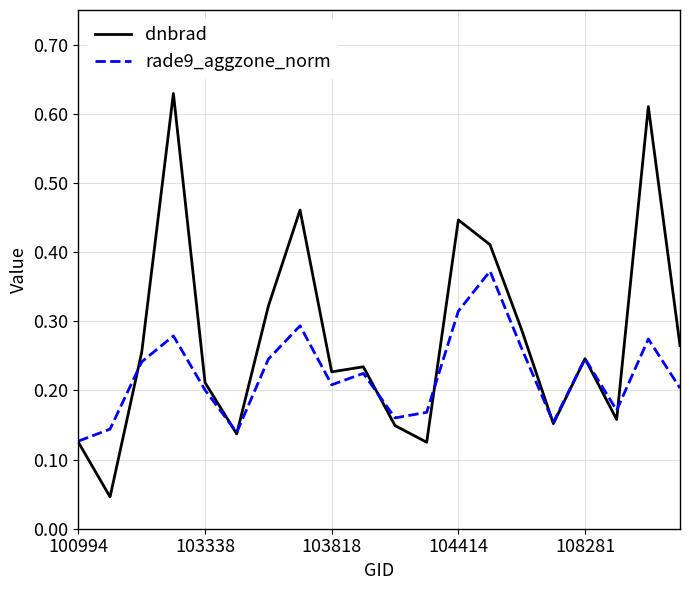

Which series has the largest range (max minus min)?

dnbrad